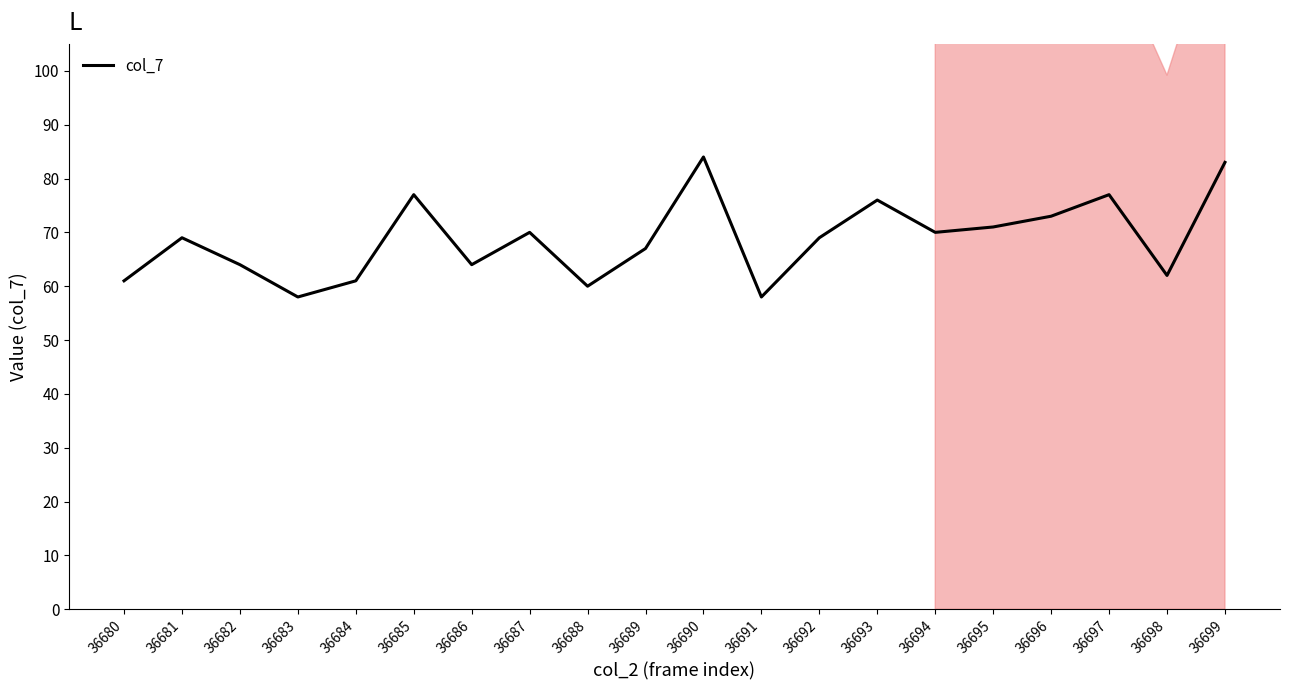

Where is the data nearest to the value 71?

36695